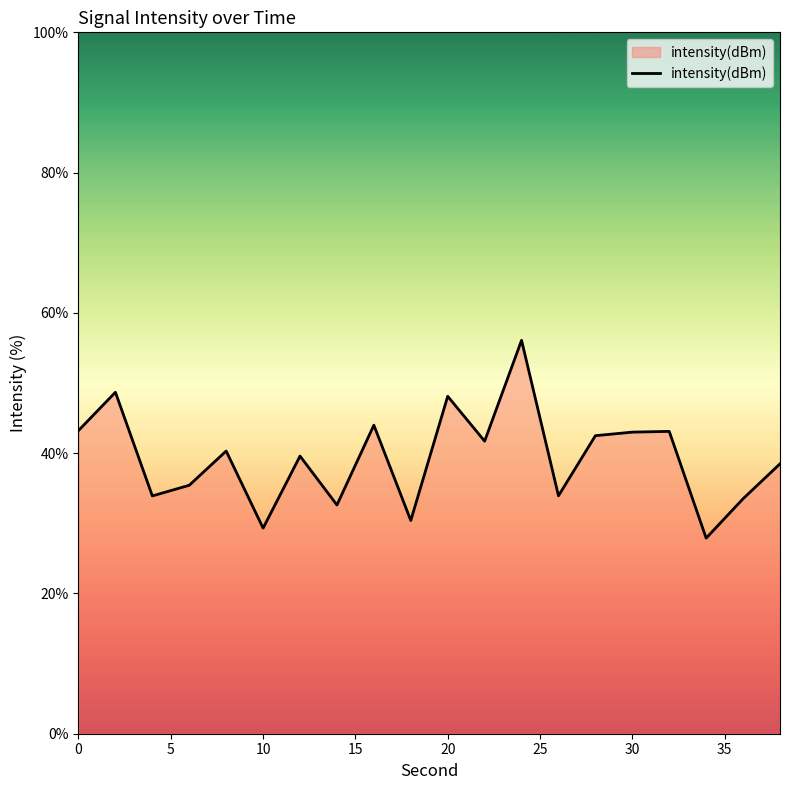

What is the difference between the maximum and minimum values?

28.2